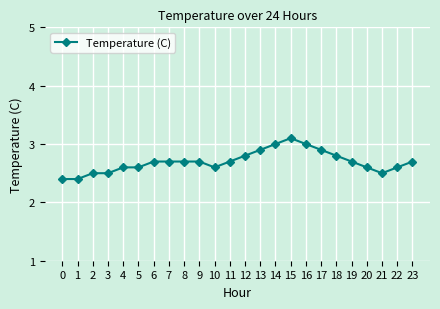

What is the smallest value displayed?

2.4